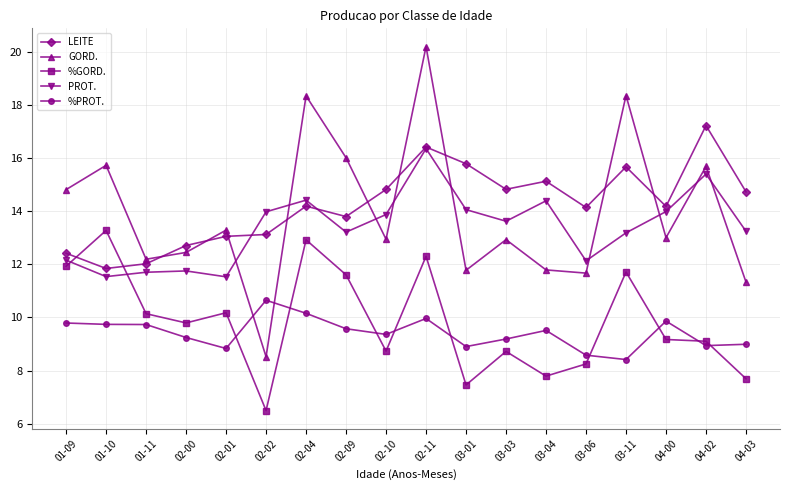

Is the value of PROT. at 03-06 greater than the value of LEITE at 02-11?

No